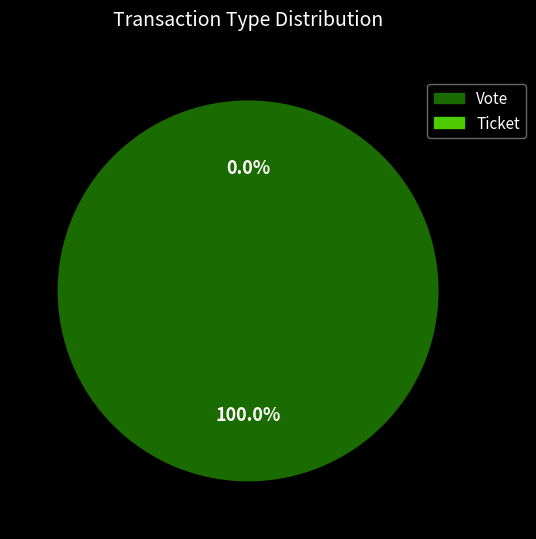

Between Ticket and Vote, which is larger?

Vote